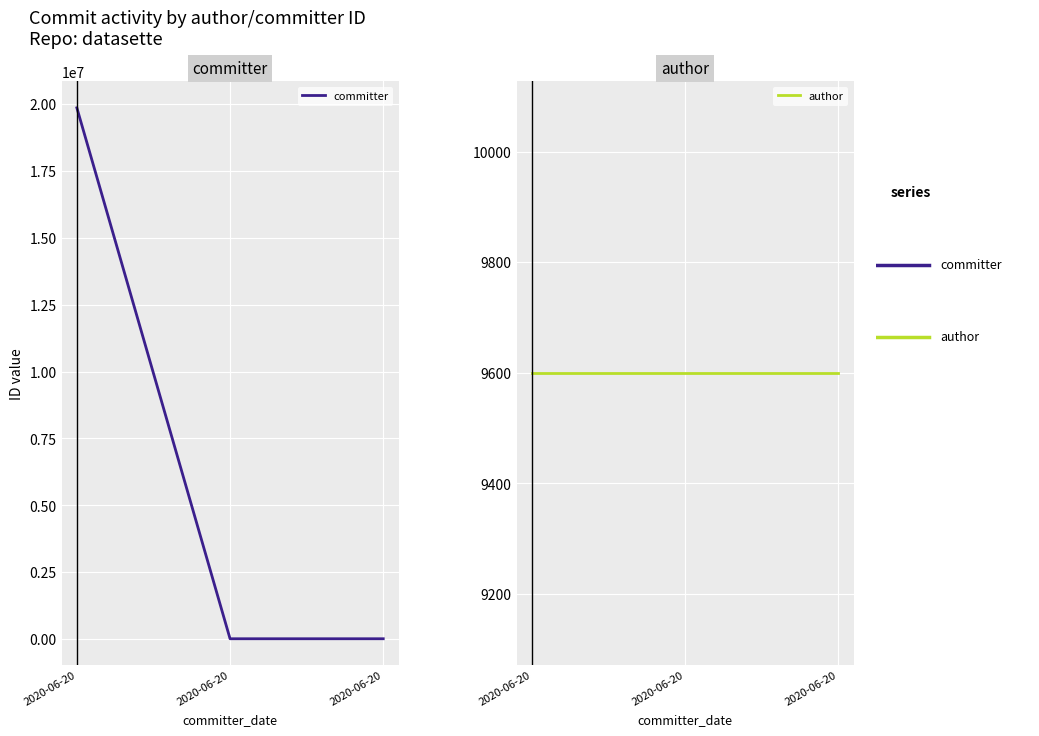

How many lines are shown in the chart?

2